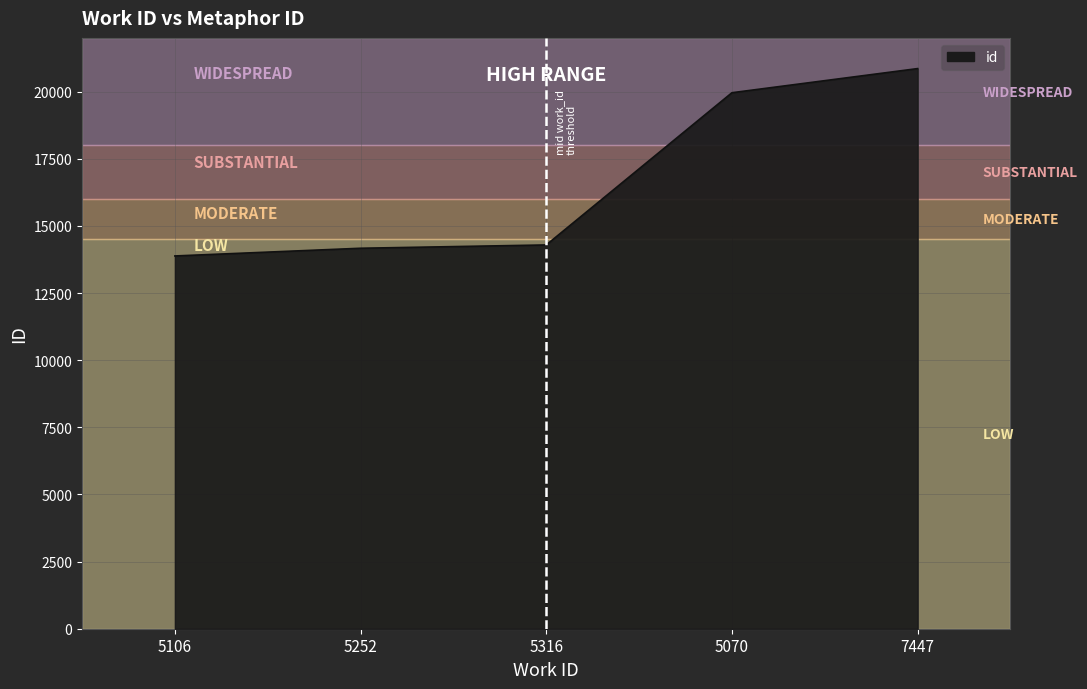

How many values are below 14290?

2